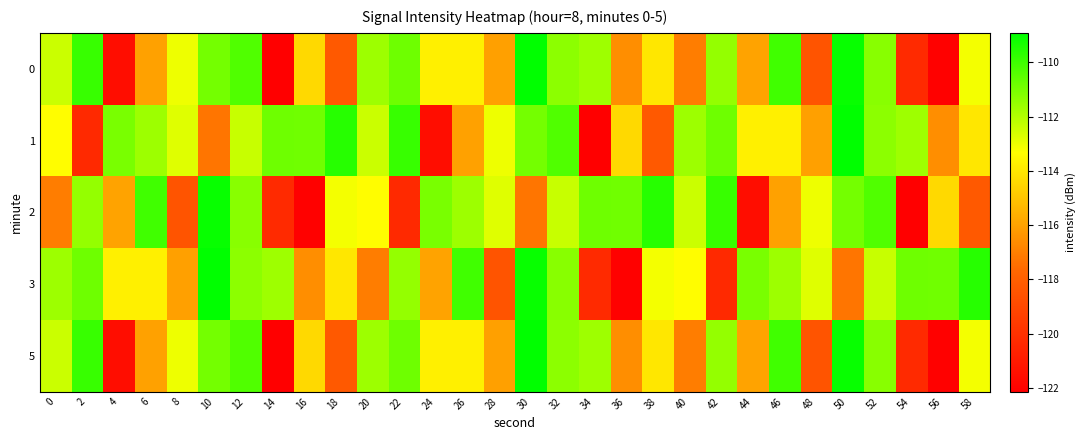

Which category has the highest value across all series?

30